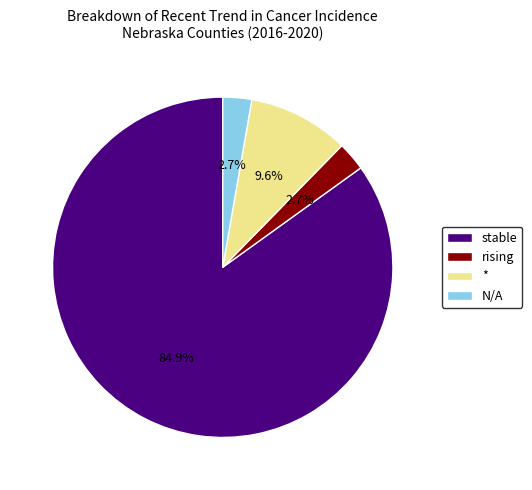

To the nearest percent, what is the difference between the largest and smallest slice percentages?

82%